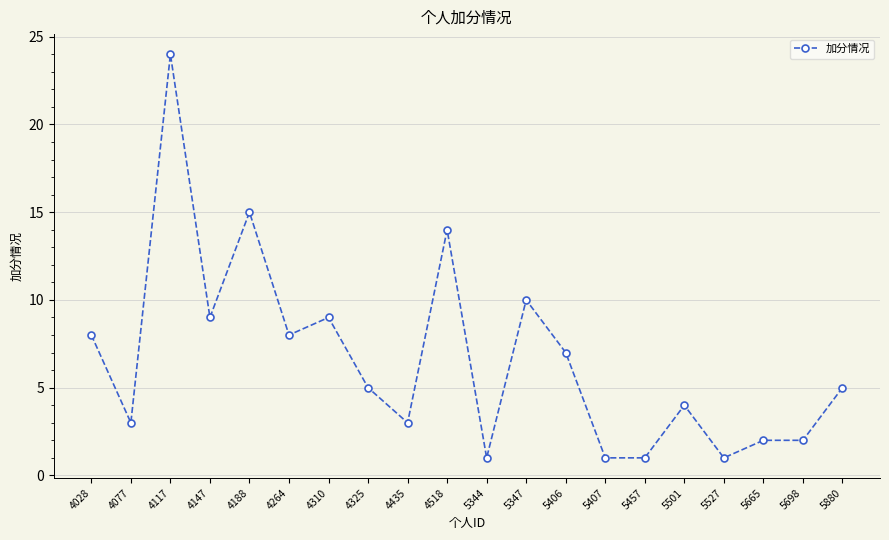

What is the greatest value displayed?

24